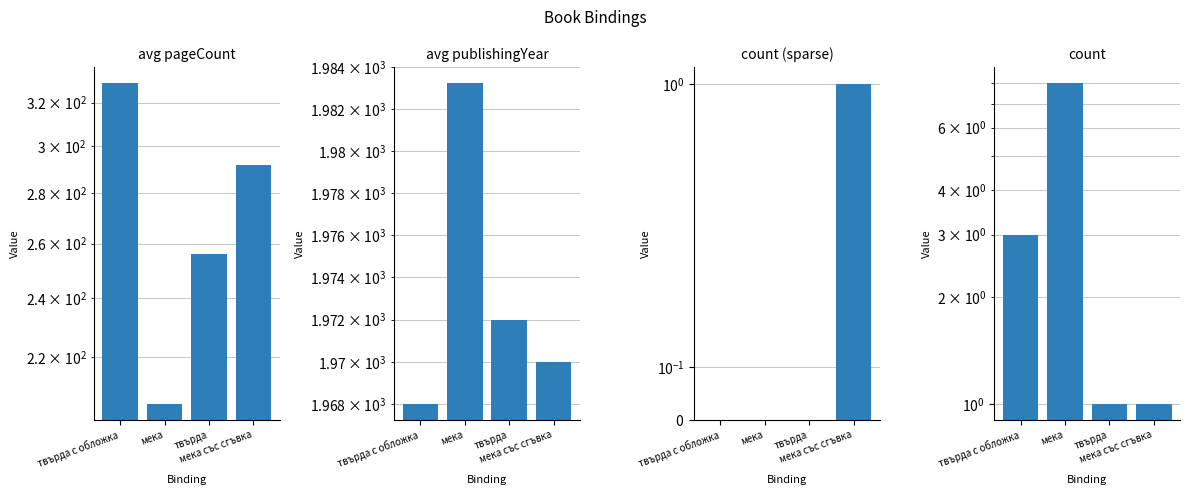

What is the sum of the avg publishingYear values at твърда с обложка and твърда?

3940.0